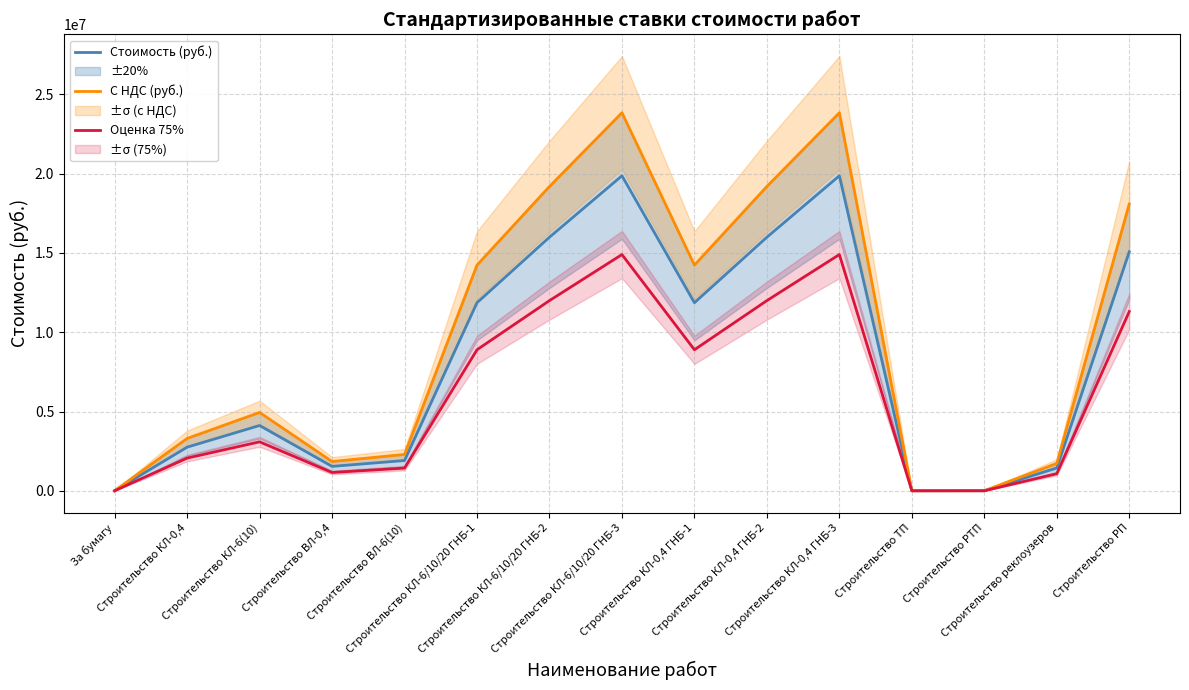

Count the number of categories in the chart.

15